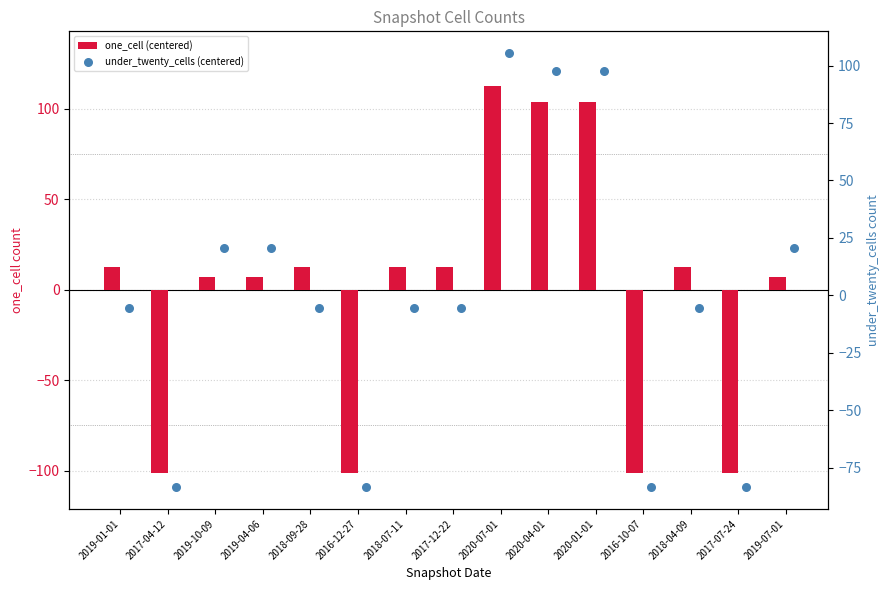

At which category is the sum across all series the highest?

2020-07-01